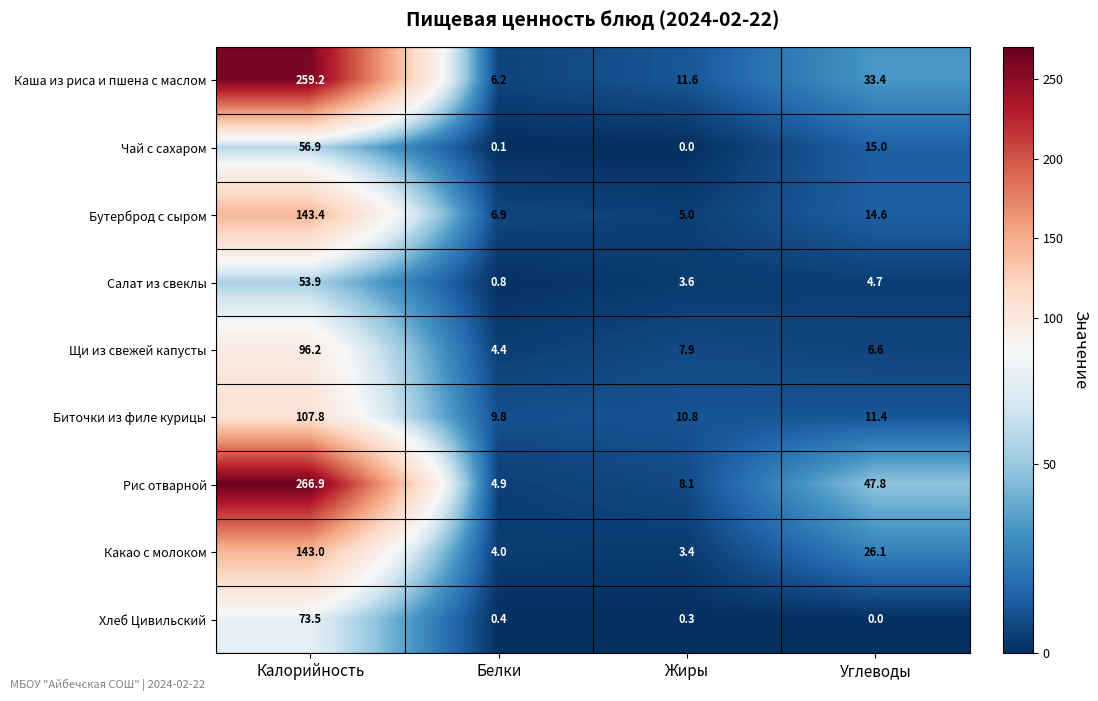

Rank the series by their maximum value, from lowest to highest.

Салат из свеклы, Чай с сахаром, Хлеб Цивильский, Щи из свежей капусты, Биточки из филе курицы, Какао с молоком, Бутерброд с сыром, Каша из риса и пшена с маслом, Рис отварной